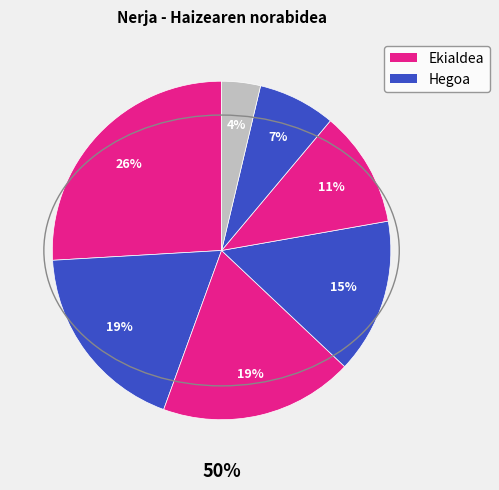

Count the number of slices in the pie.

7